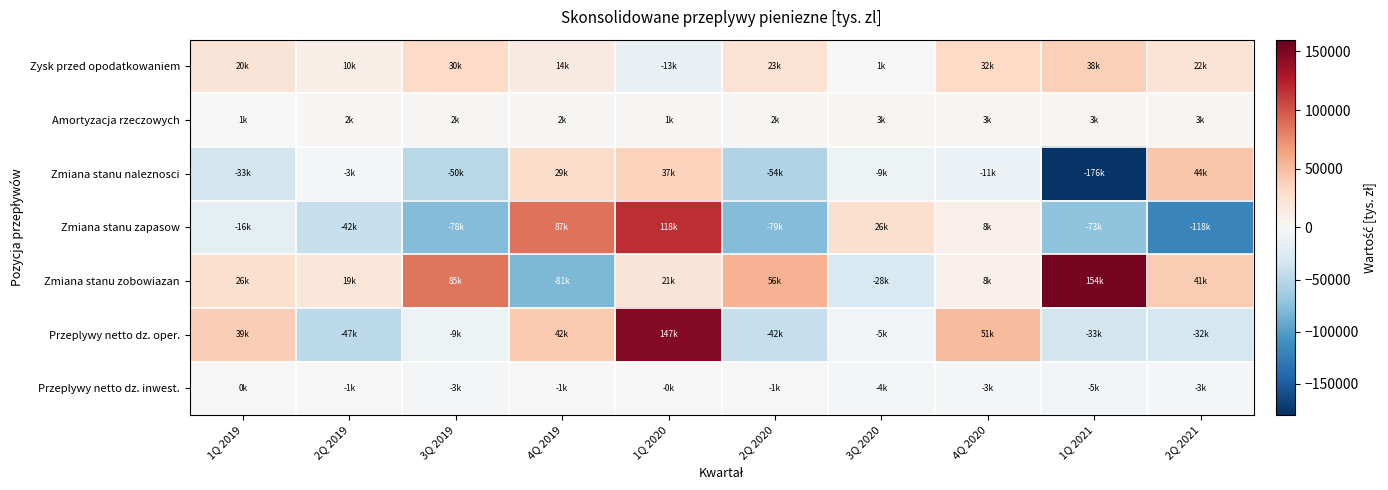

Reading left to right, extract all data points from this chart.

Zysk przed opodatkowaniem: 1Q 2019=20164.0	2Q 2019=10453.6	3Q 2019=30334.0	4Q 2019=13759.4	1Q 2020=-12805.0	2Q 2020=23085.0	3Q 2020=982.0	4Q 2020=32470.0	1Q 2021=38030.0	2Q 2021=22126.0
Amortyzacja rzeczowych: 1Q 2019=884.0	2Q 2019=2081.0	3Q 2019=1537.0	4Q 2019=1693.0	1Q 2020=1453.0	2Q 2020=1927.0	3Q 2020=2654.0	4Q 2020=2706.0	1Q 2021=2976.0	2Q 2021=3209.0
Zmiana stanu naleznosci: 1Q 2019=-32847.0	2Q 2019=-3040.0	3Q 2019=-50274.0	4Q 2019=28930.0	1Q 2020=37113.0	2Q 2020=-53972.0	3Q 2020=-8987.0	4Q 2020=-11045.0	1Q 2021=-176495.0	2Q 2021=44499.0
Zmiana stanu zapasow: 1Q 2019=-15687.0	2Q 2019=-41986.0	3Q 2019=-78131.0	4Q 2019=86970.0	1Q 2020=117768.0	2Q 2020=-78704.0	3Q 2020=25955.0	4Q 2020=7711.0	1Q 2021=-73078.0	2Q 2021=-118334.0
Zmiana stanu zobowiazan: 1Q 2019=26095.0	2Q 2019=18864.0	3Q 2019=85233.0	4Q 2019=-81467.0	1Q 2020=20868.0	2Q 2020=55990.0	3Q 2020=-27826.0	4Q 2020=8366.0	1Q 2021=153716.0	2Q 2021=40957.0
Przeplywy netto dz. oper.: 1Q 2019=38820.0	2Q 2019=-47103.4	3Q 2019=-9276.0	4Q 2019=41505.4	1Q 2020=146515.0	2Q 2020=-41624.0	3Q 2020=-5113.0	4Q 2020=50843.0	1Q 2021=-32851.0	2Q 2021=-32299.0
Przeplywy netto dz. inwest.: 1Q 2019=100.0	2Q 2019=-628.0	3Q 2019=-3488.0	4Q 2019=-564.0	1Q 2020=-189.0	2Q 2020=-510.0	3Q 2020=-4193.0	4Q 2020=-2777.0	1Q 2021=-4924.0	2Q 2021=-3030.0